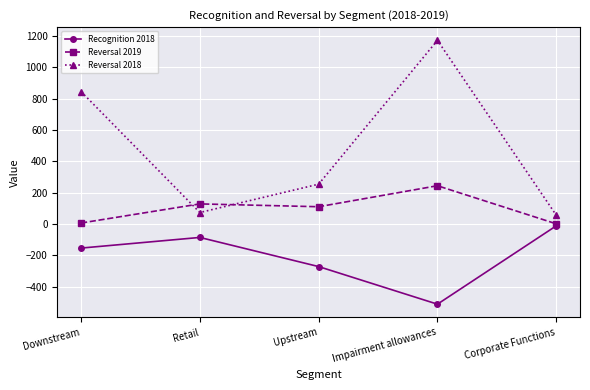

How many values in the Reversal 2018 series are below 254?

2